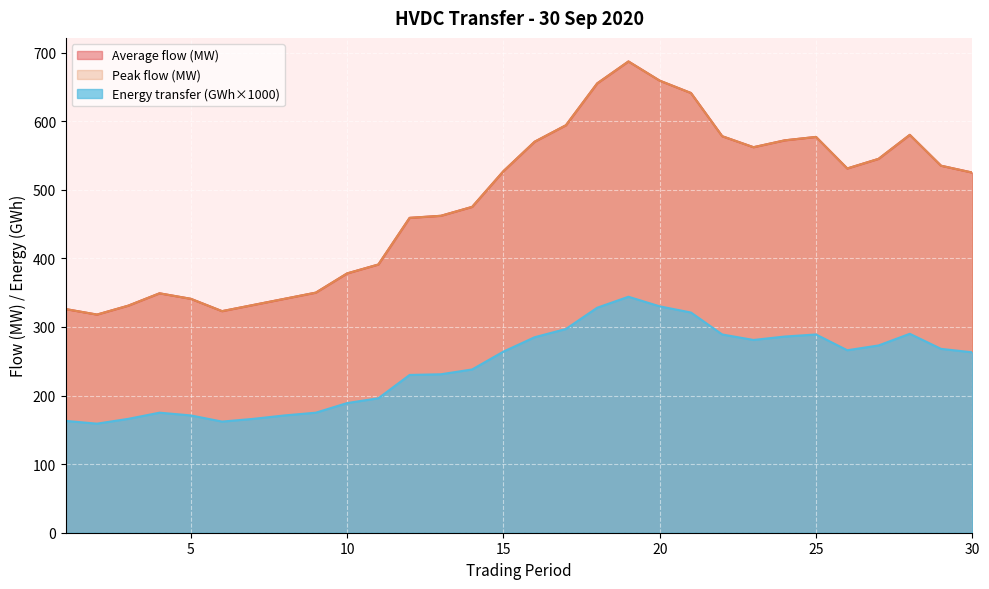

The Energy transfer (GWh) series shows 175 at 9. True or false?

True